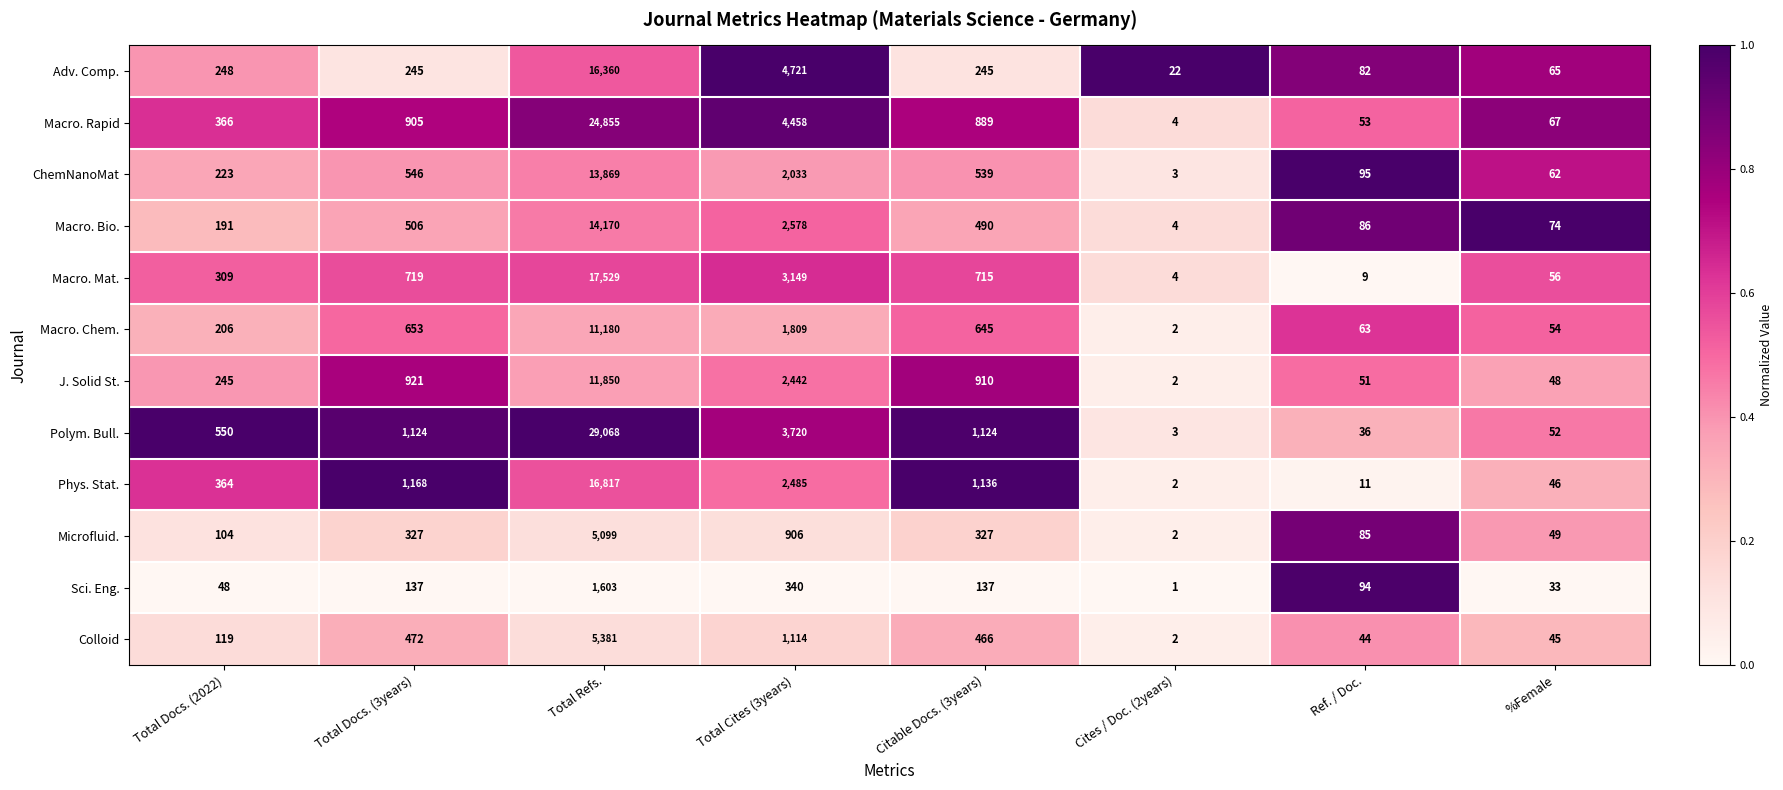

At Total Docs. (3years), list the series in order from smallest to largest.

Sci. Eng., Adv. Comp., Microfluid., Colloid, Macro. Bio., ChemNanoMat, Macro. Chem., Macro. Mat., Macro. Rapid, J. Solid St., Polym. Bull., Phys. Stat.